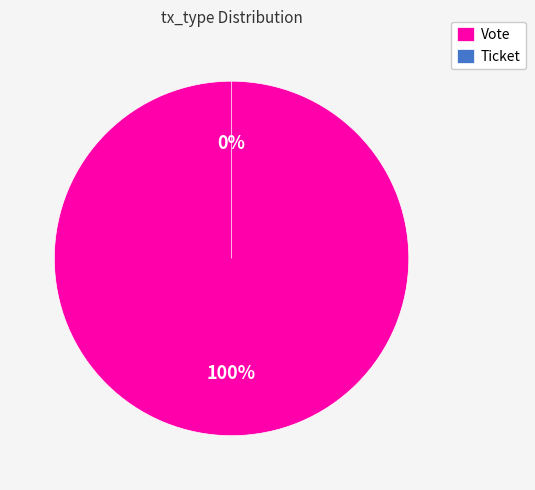

Does any single category account for the majority?

Yes